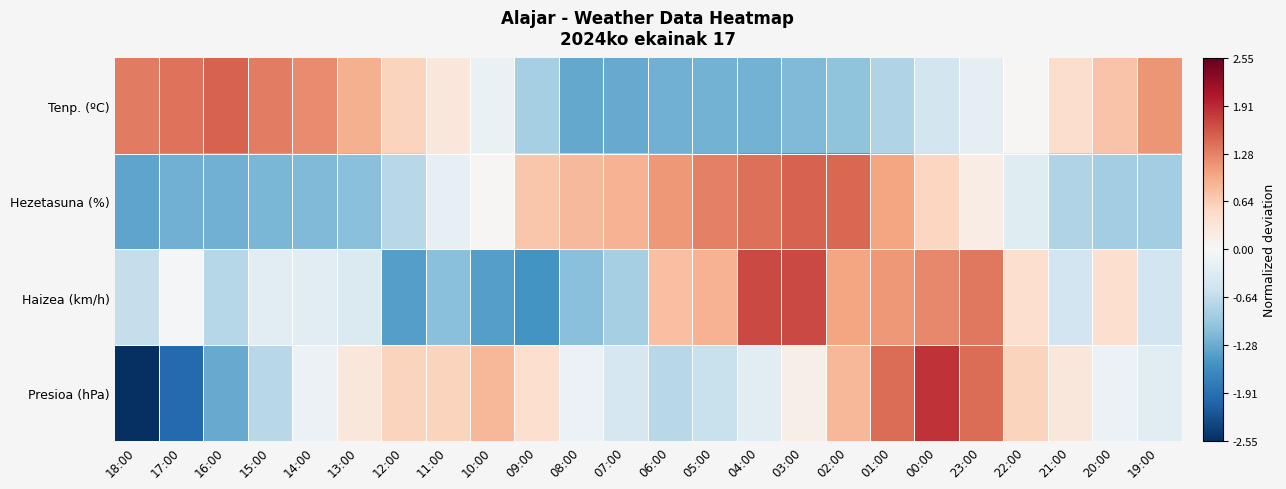

What is the total value across all series at 10:00?

-0.7